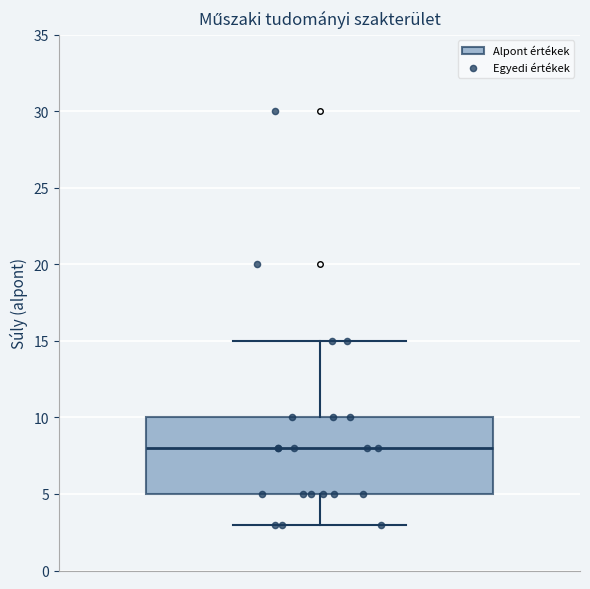

Read this box plot against the y-axis: the position of the median line, the range covered by the box, and the ends of both whiskers. The values are not printed on the chart, so give them approximately, as read against the axis.

median 8, box 5 to 10, whiskers 3 to 15